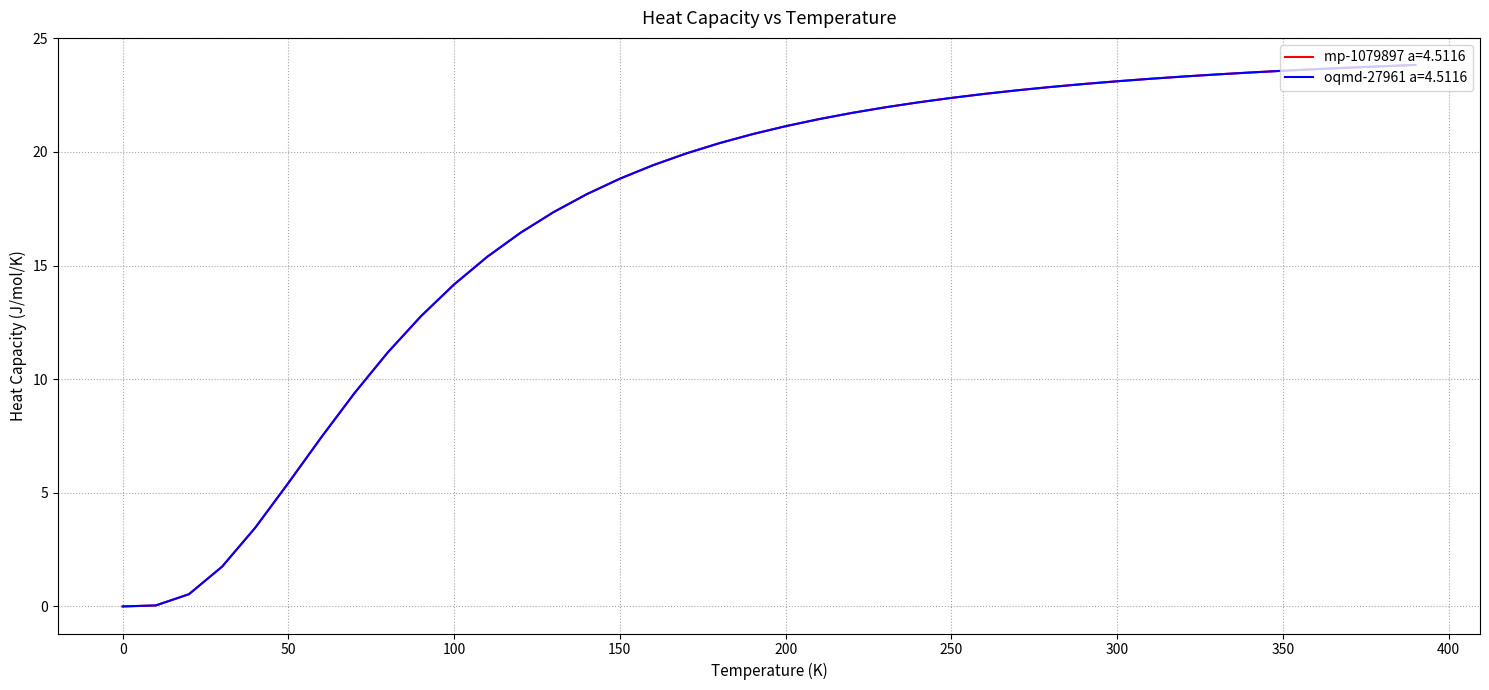

What is the highest value of the oqmd-27961 a=4.5116 series?

23.8